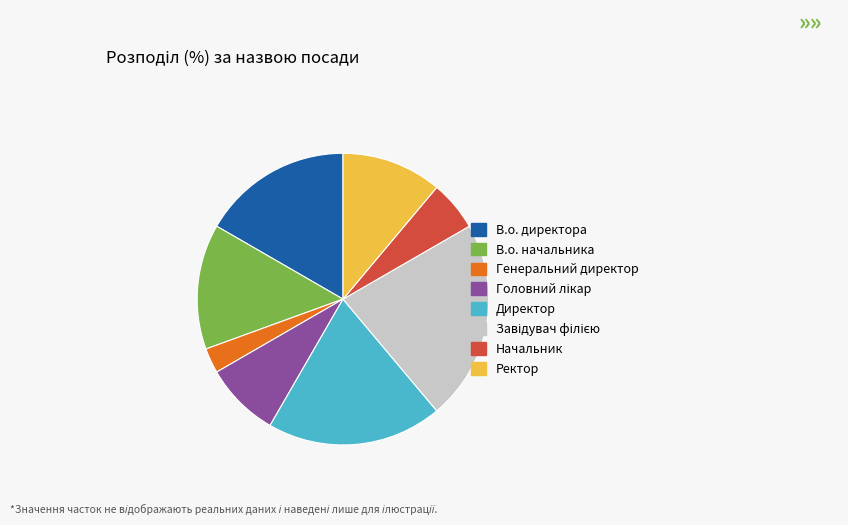

Is there a majority slice in this chart?

No